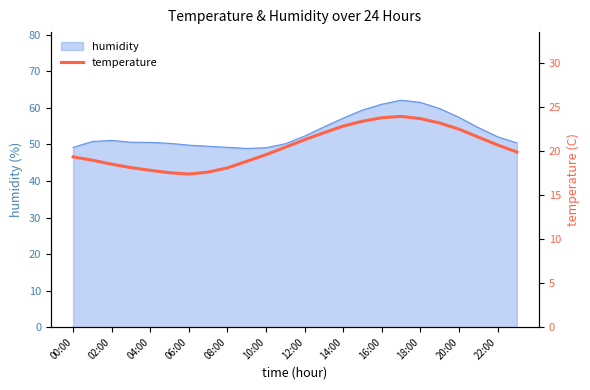

Where is the data nearest to the value 20?

23